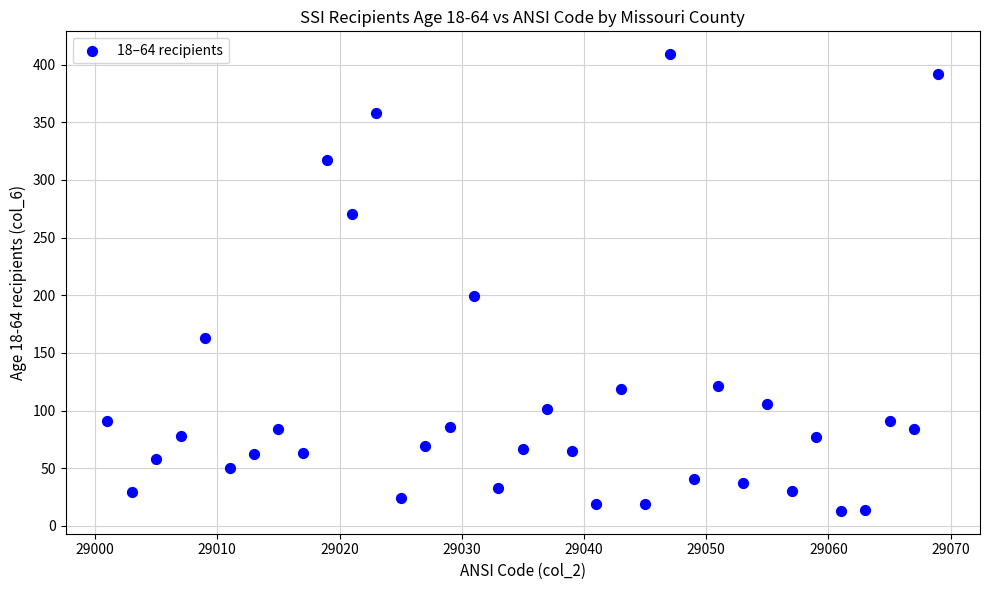

What is the range of X values (max minus min)?

68